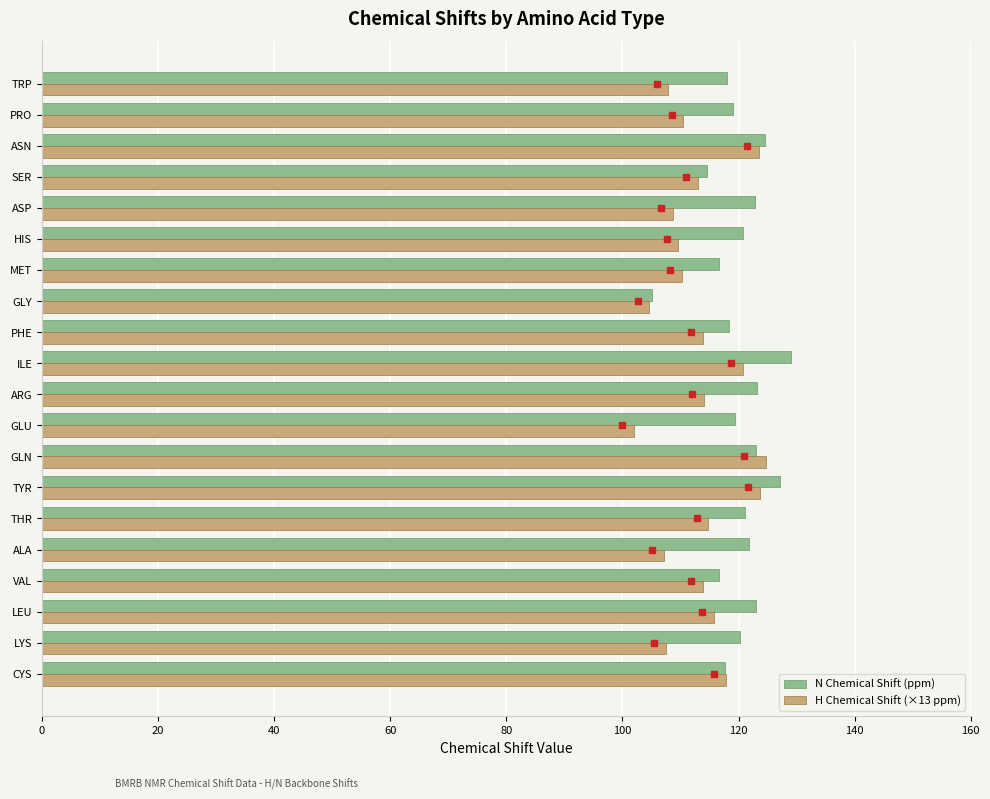

Is the value of H Chemical Shift (×13 ppm) at TYR greater than the value of N Chemical Shift (ppm) at TYR?

No